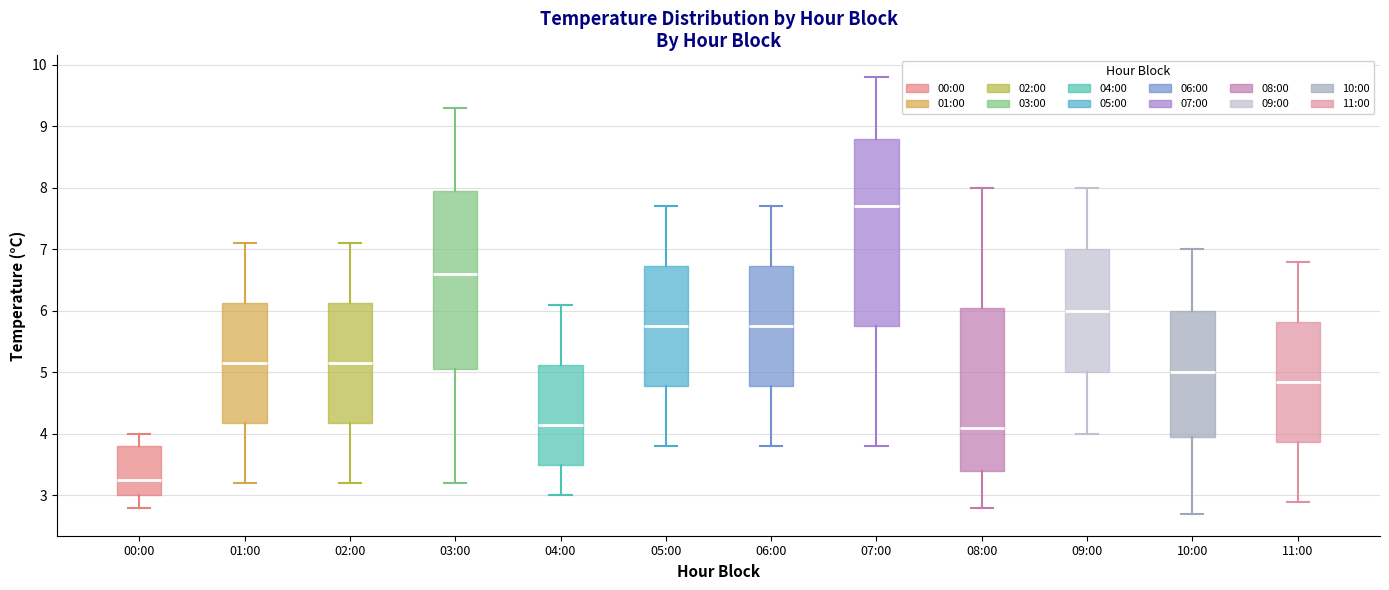

Which box's median line is the highest?

07:00